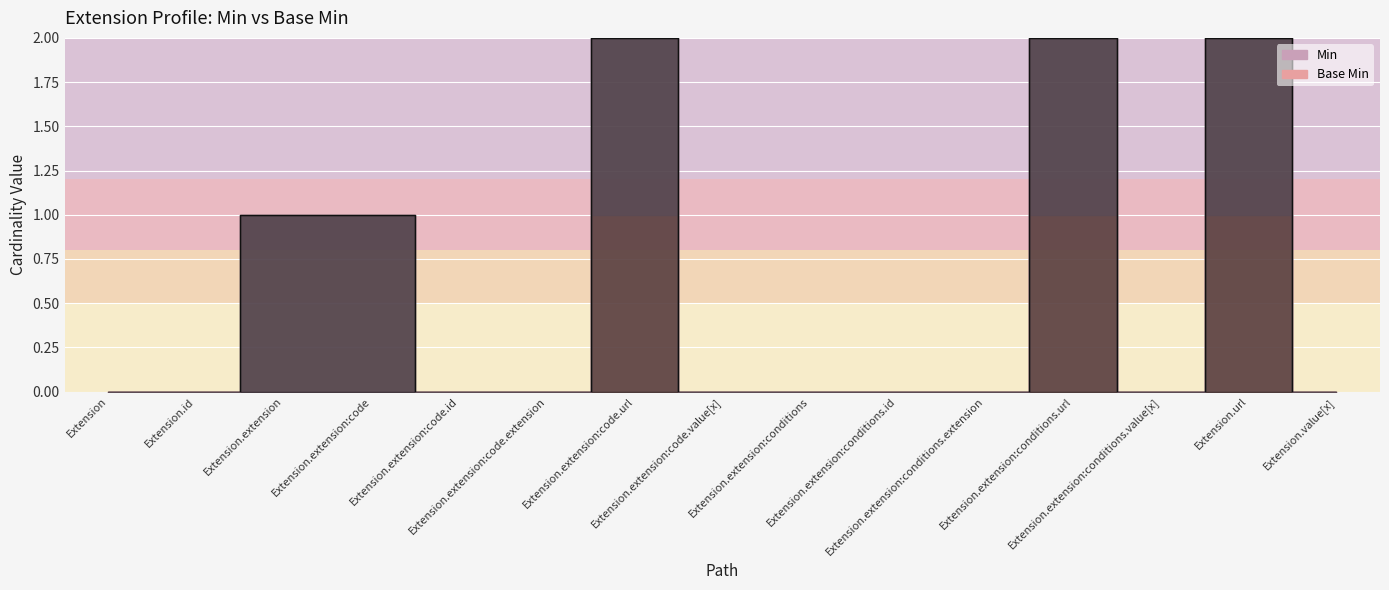

True or false: Min and Base Min intersect in this chart.

False